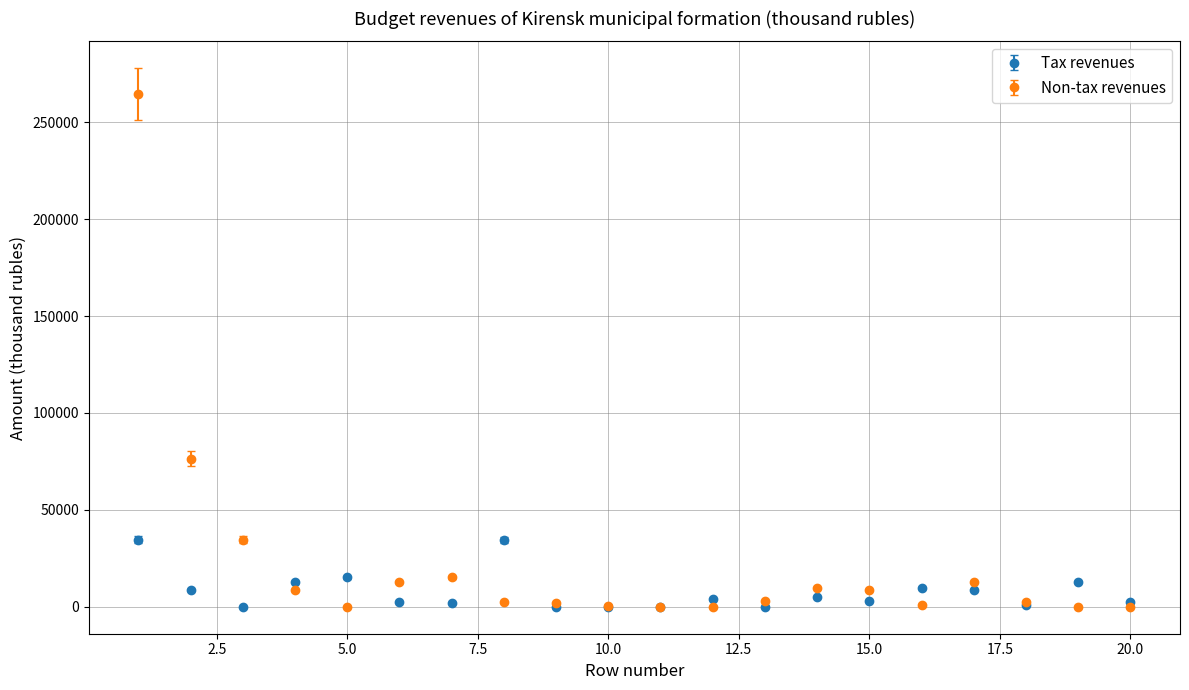

Which series has the largest range (max minus min)?

Non-tax revenues